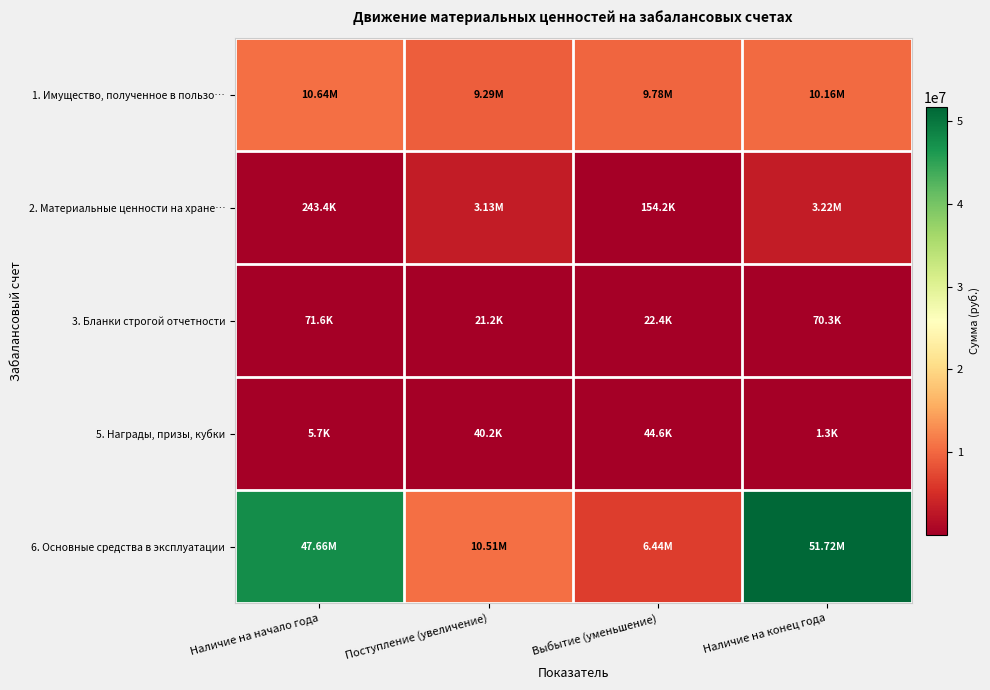

What is the greatest value displayed?

51722952.6